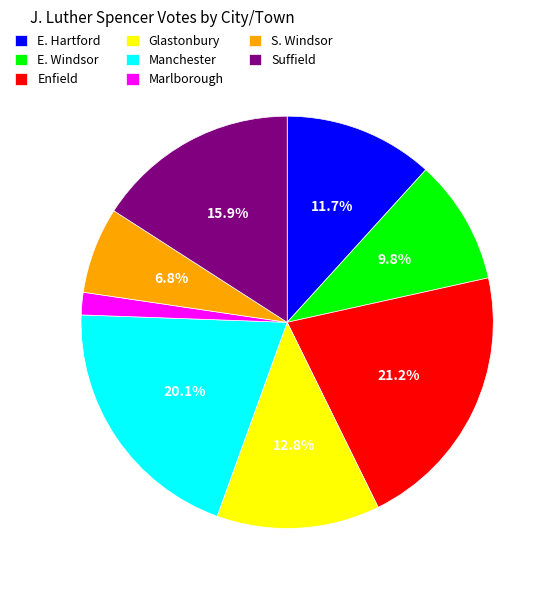

Is S. Windsor the majority of the pie?

No